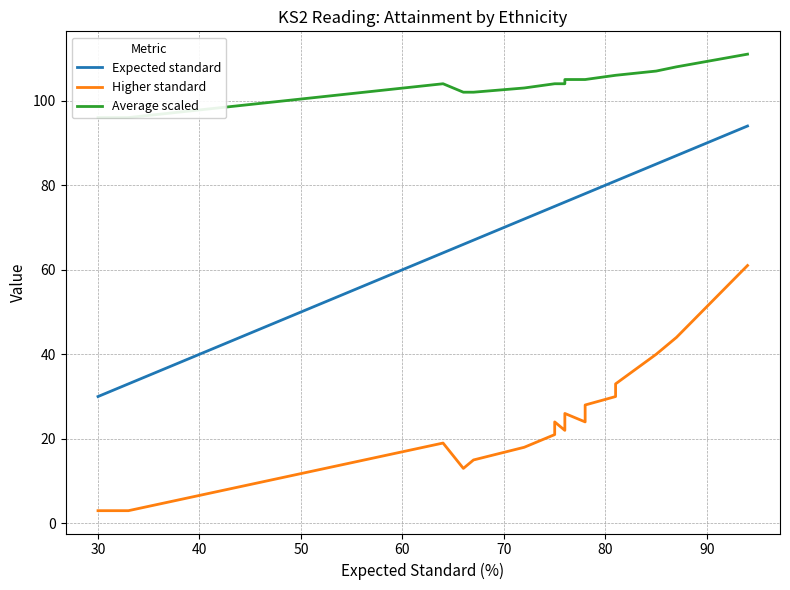

Which series has the largest total across all categories?

Average scaled